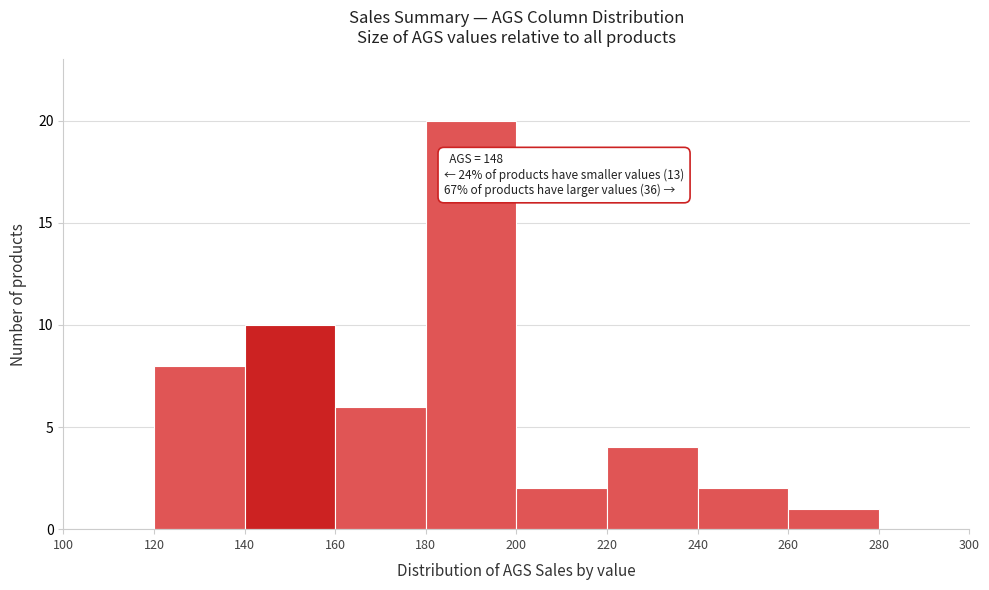

Which range on the x-axis has the tallest bar?

180 to 200